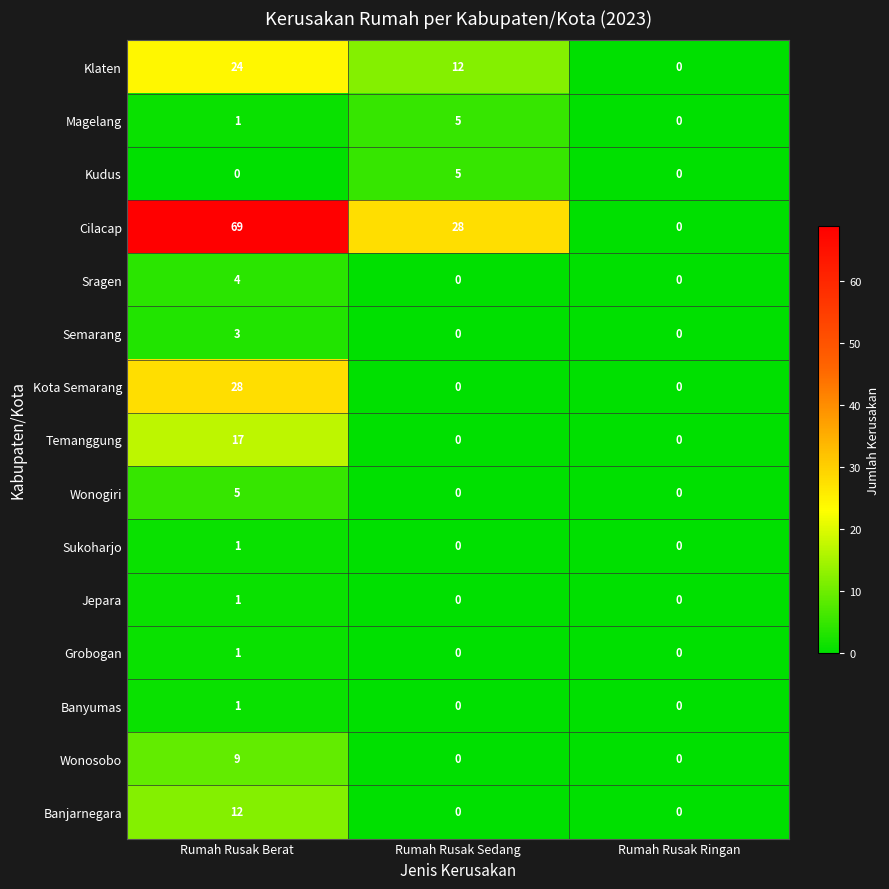

At how many categories does at least one series exceed 55?

1